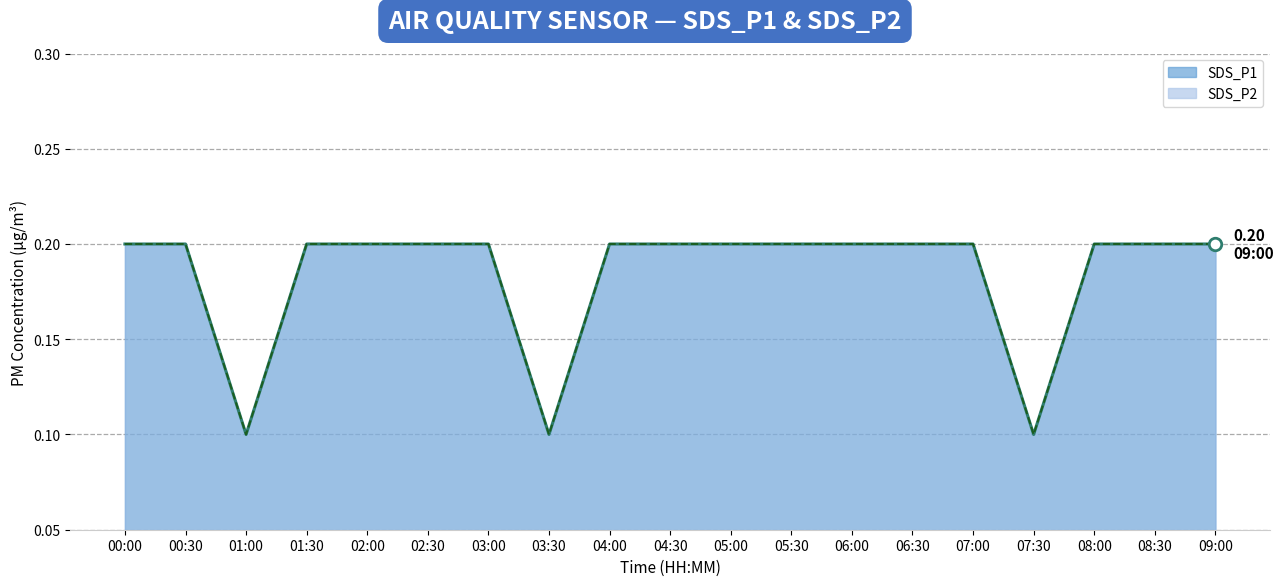

True or false: SDS_P2 line and SDS_P1 line cross at least once.

False